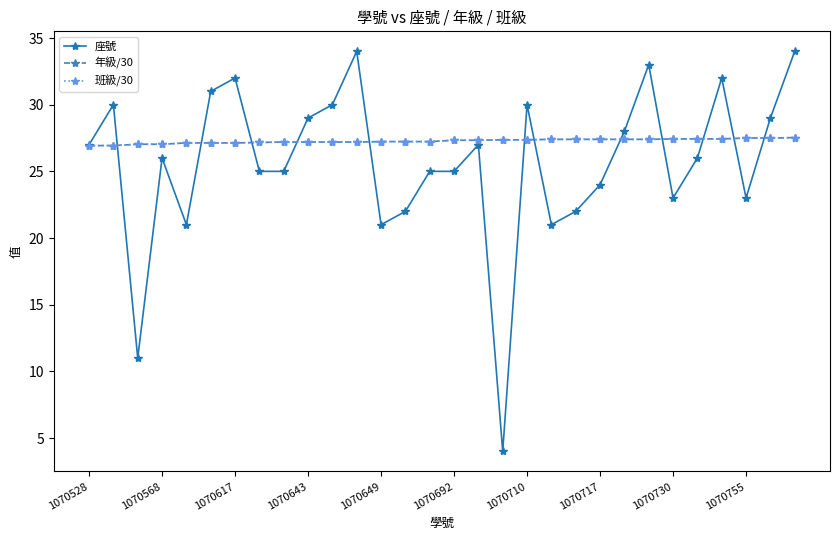

Is this an area chart (filled region under the line)?

No